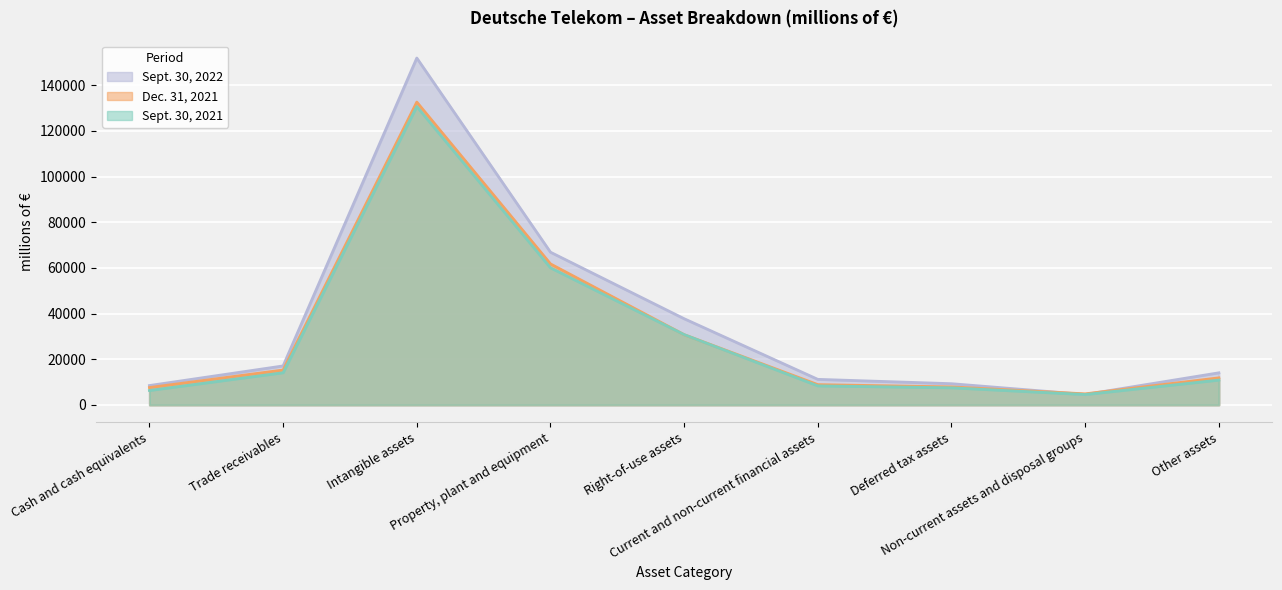

What is the spread (max minus min) of values at Right-of-use assets?

6990